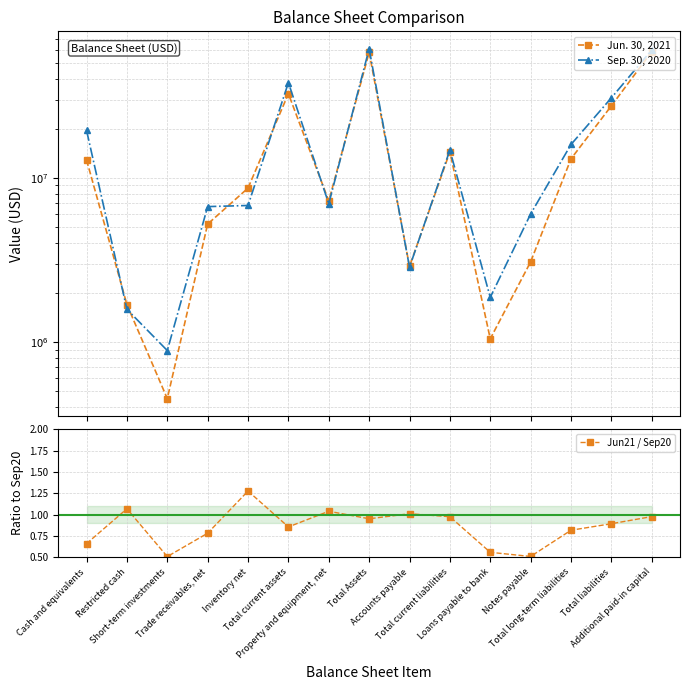

How many data points in Sep. 30, 2020 are above 6961751?

7